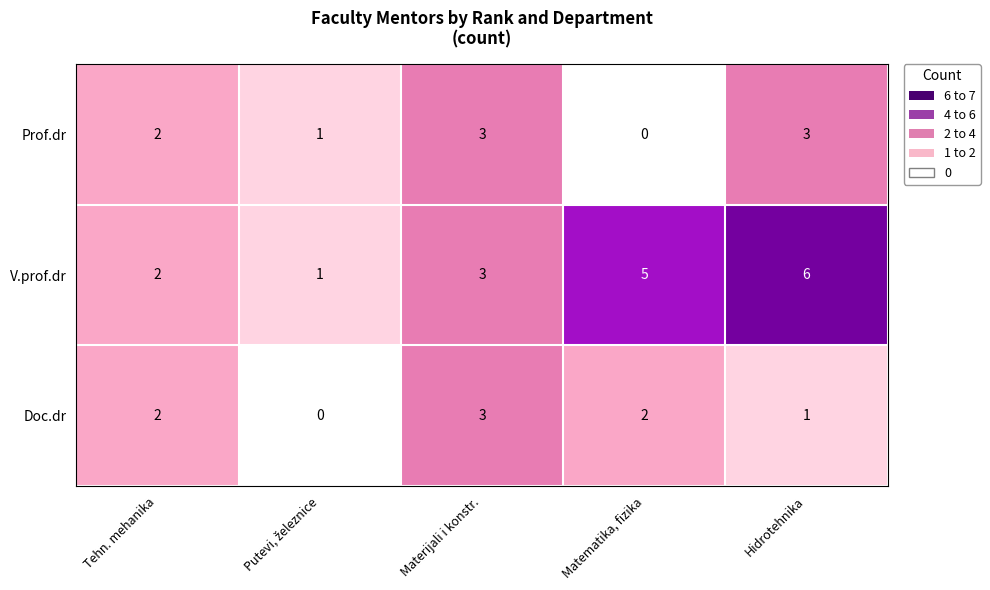

The value of Prof.dr at Matematika, fizika is 0. True or false?

True